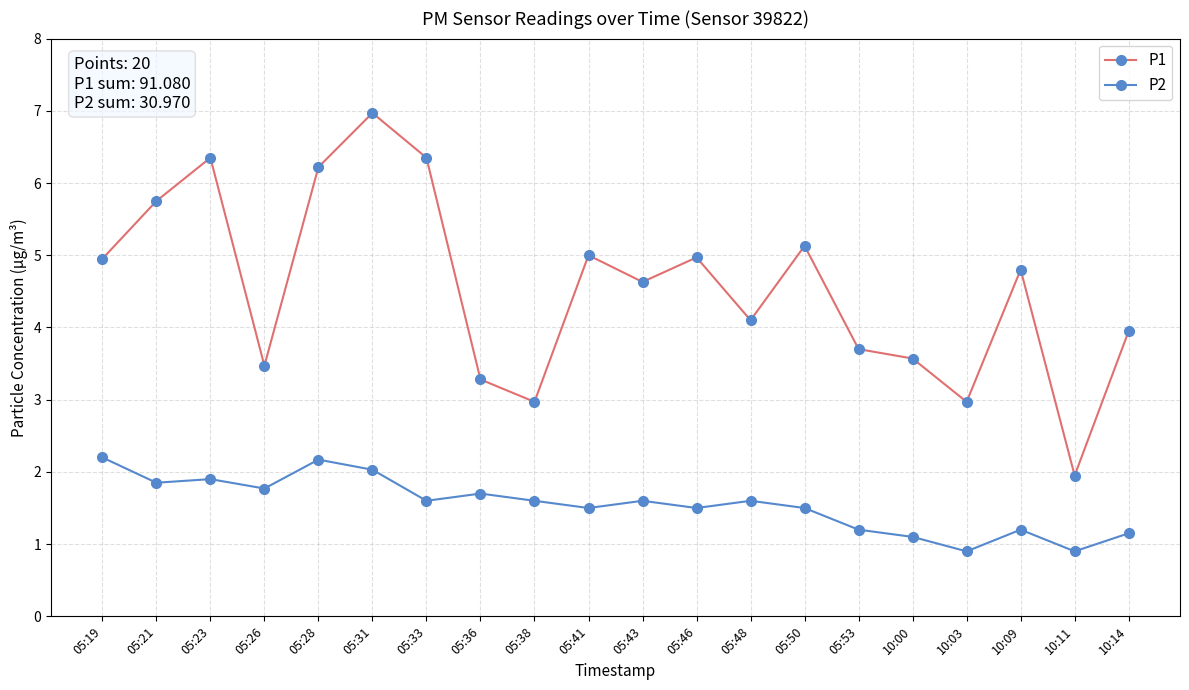

Is it true that P2 equals 0.9 at 10:11?

True